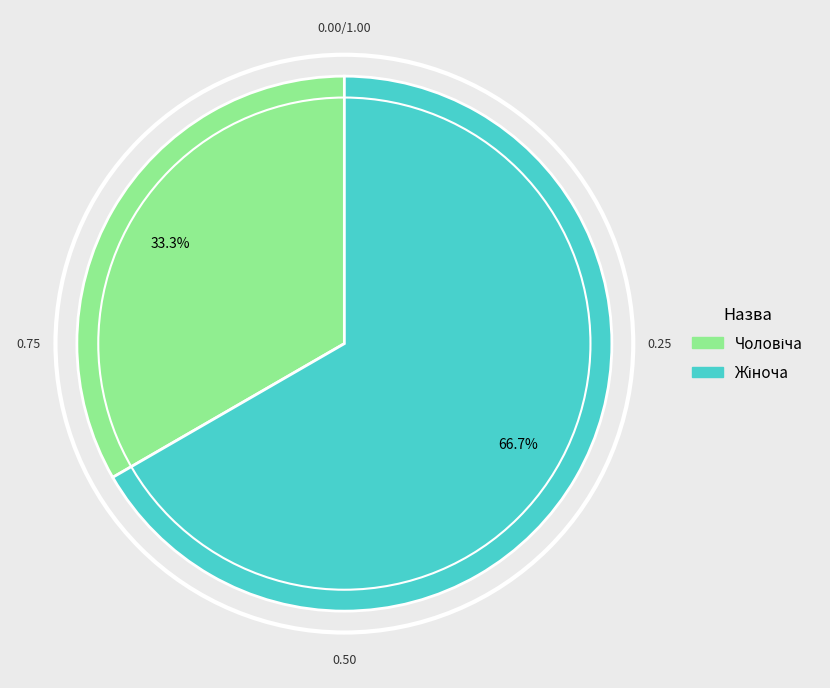

Count the number of slices in the pie.

2